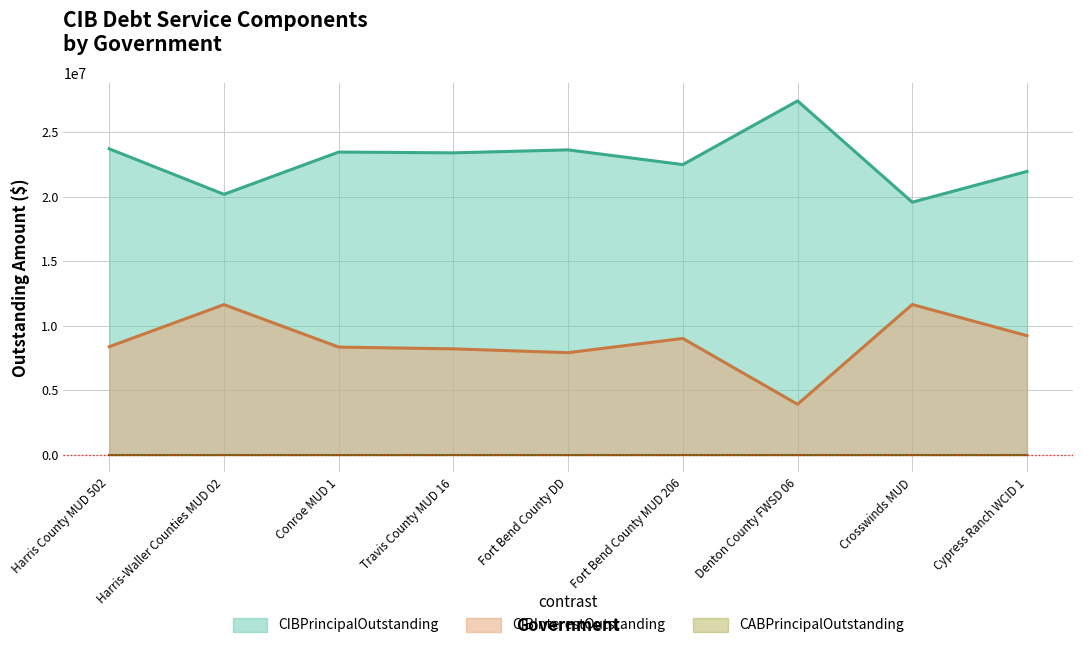

What is the difference between the highest and lowest values at Cypress Ranch WCID 1?

21945000.0